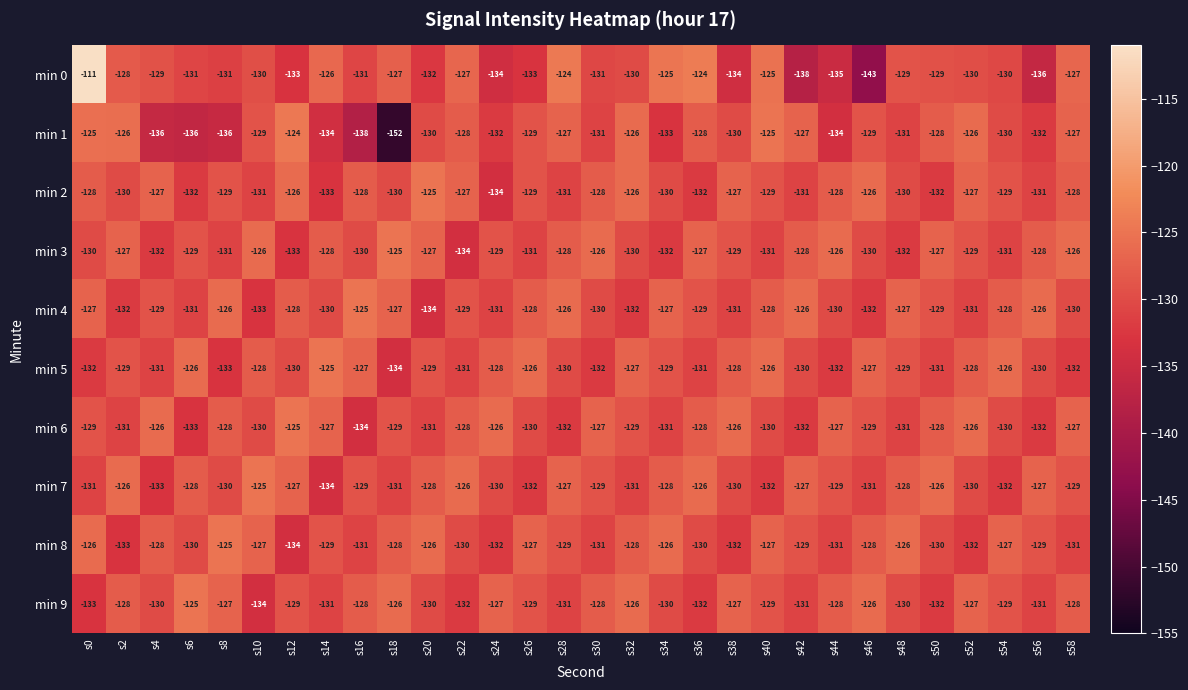

What is the spread (max minus min) of values at s40?

7